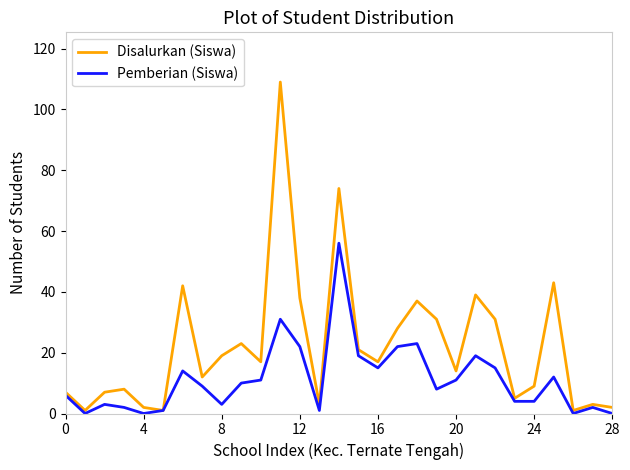

What is the average value of the Pemberian (Siswa) series?

11